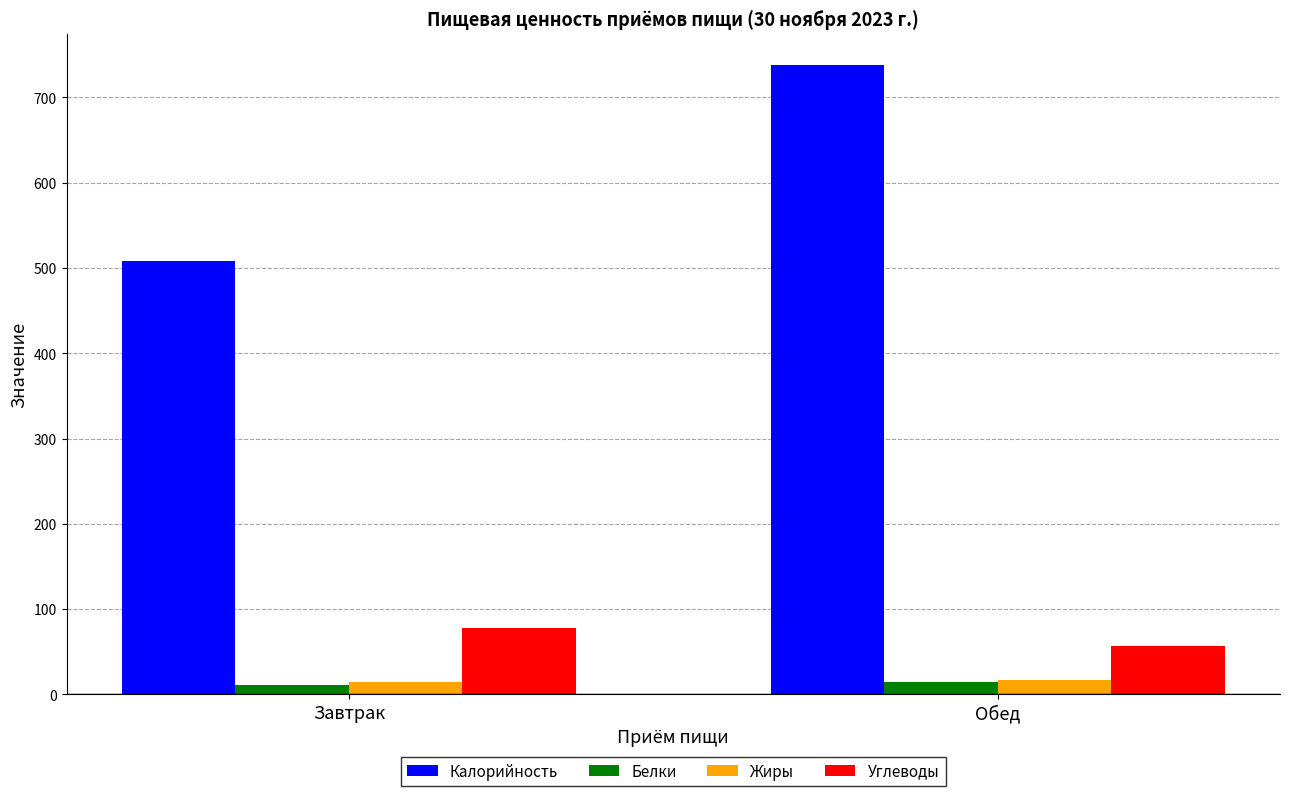

Which series changed the most between Завтрак and Обед?

Калорийность